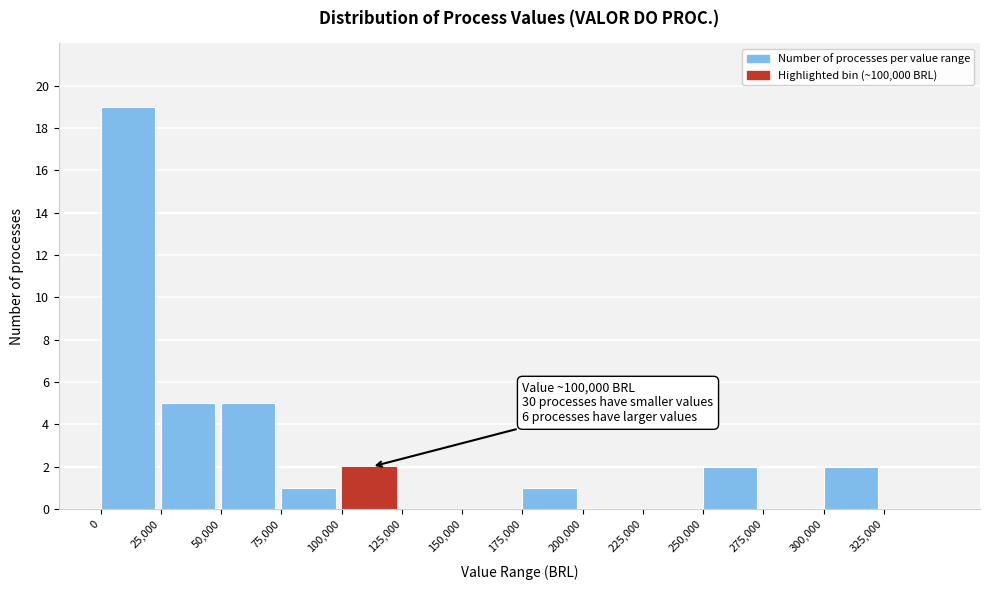

Which range on the x-axis has the tallest bar?

0 to 25000